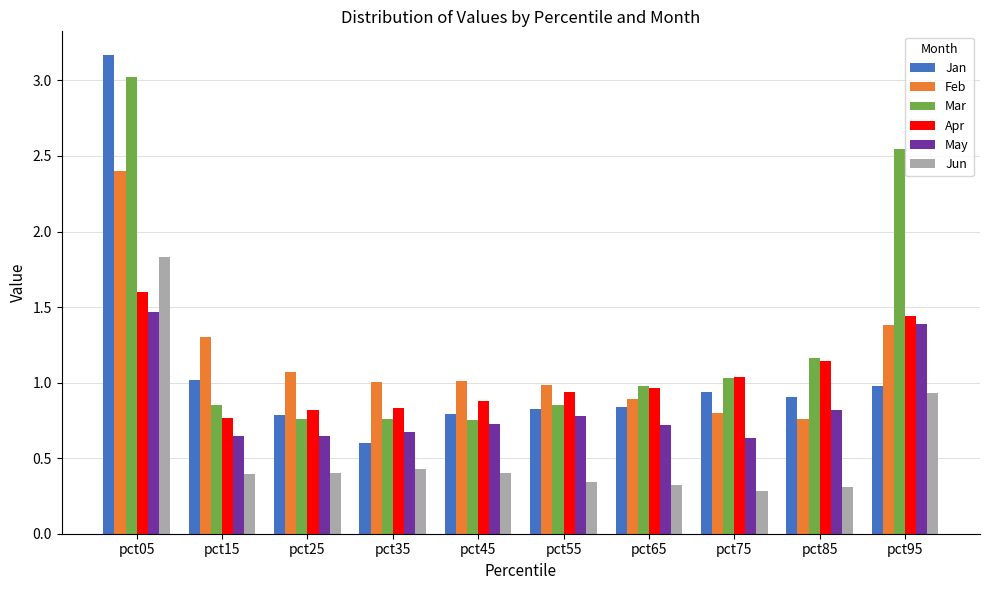

Which category has the highest value in the Jun series?

pct05